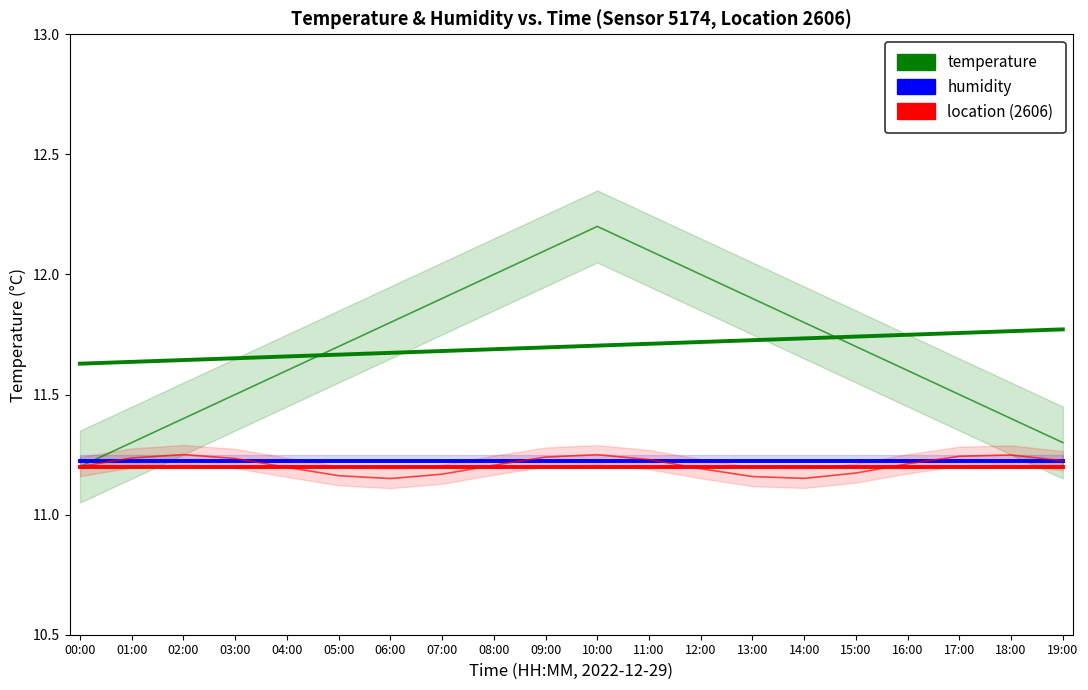

How many series are shown in this chart?

3